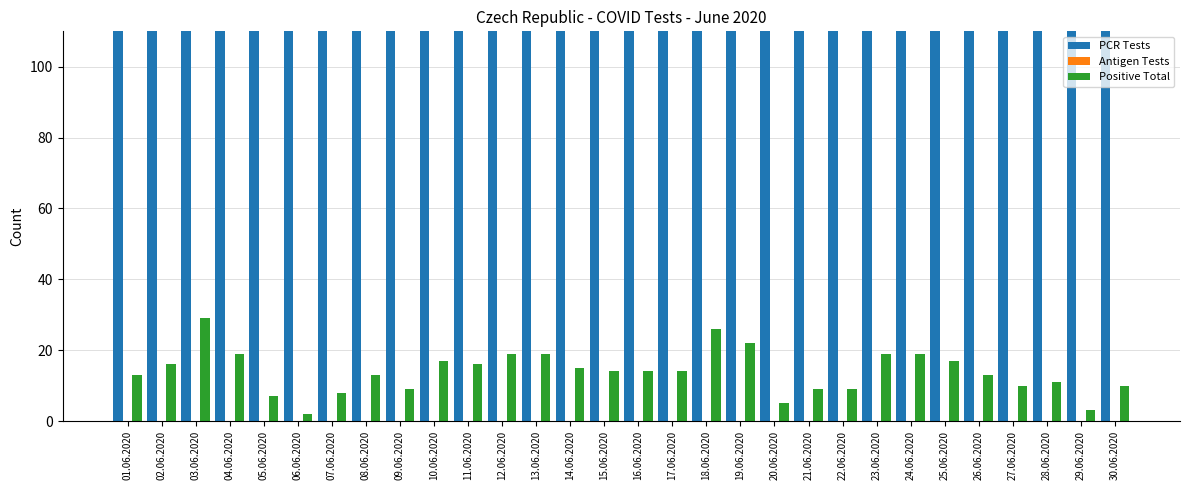

What position from the right is 23.06.2020?

8